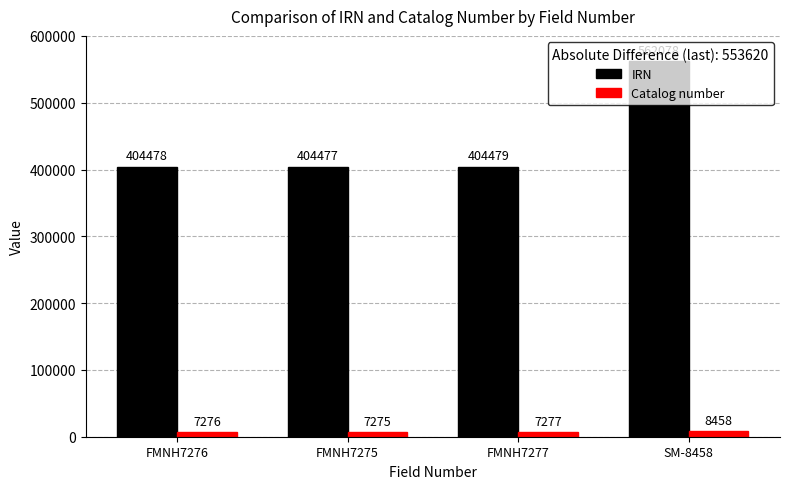

What is the average value of the IRN series?

443878